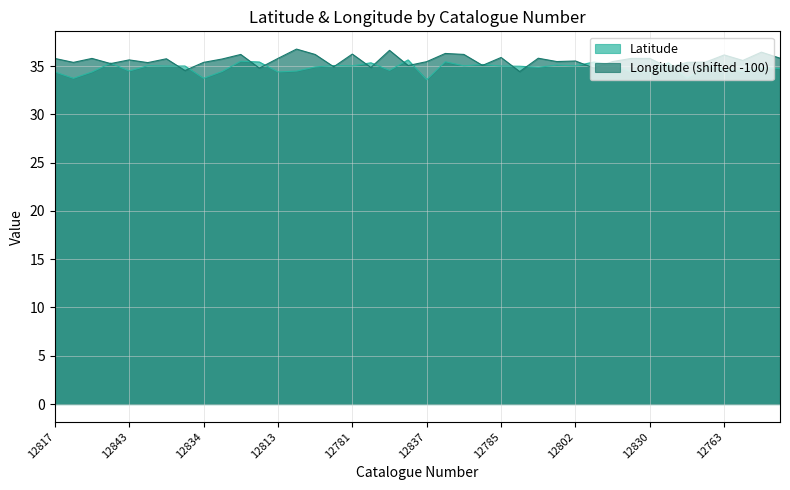

Which series has the largest total across all categories?

Longitude (shifted -100)